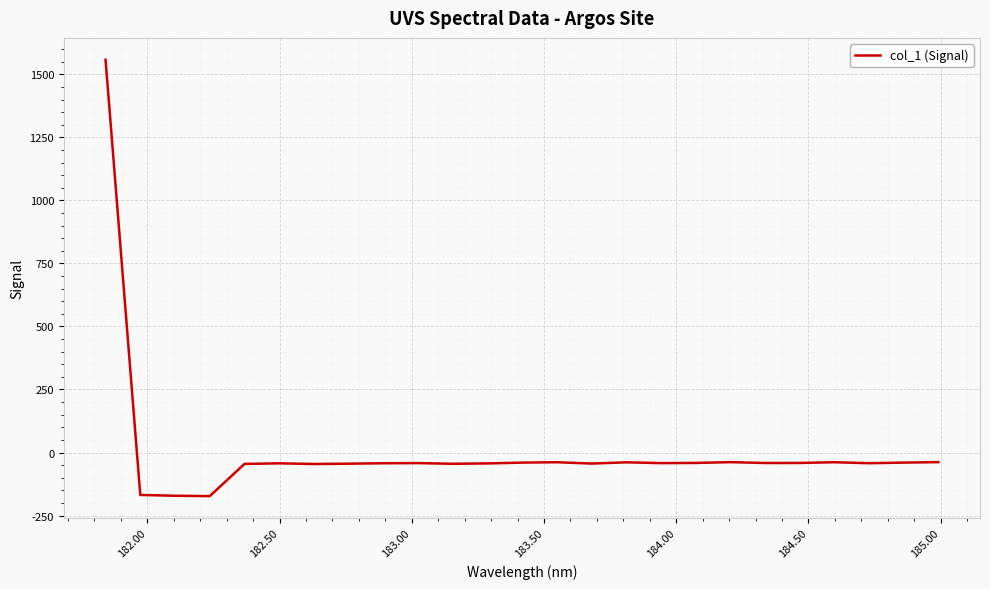

What is the difference between the maximum and minimum values?

1731.1